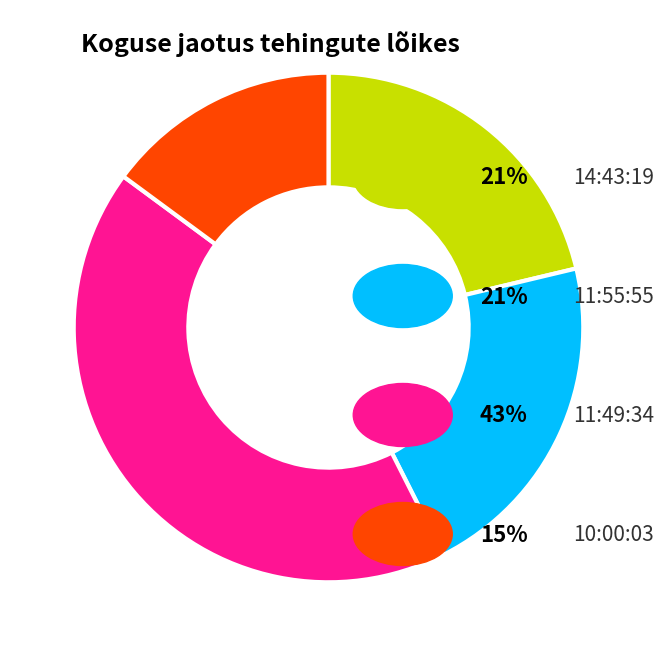

Does any single category account for the majority?

No